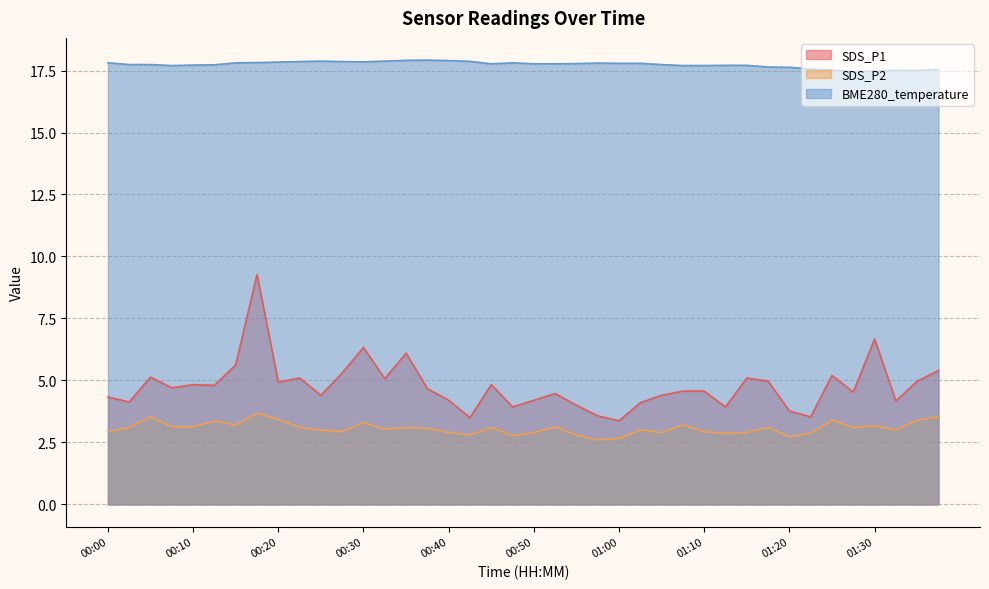

Which series has the largest total across all categories?

BME280_temperature